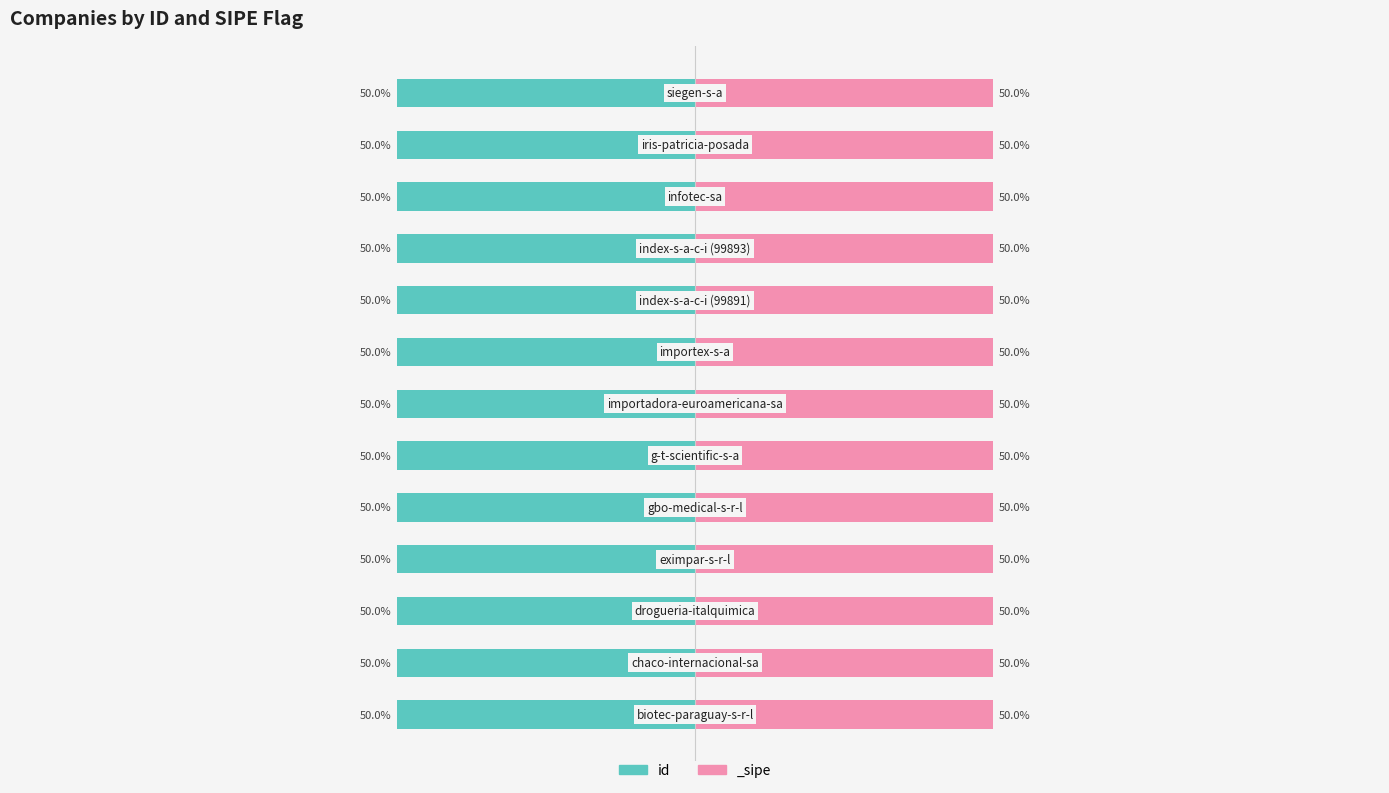

How many bars are there in total?

13